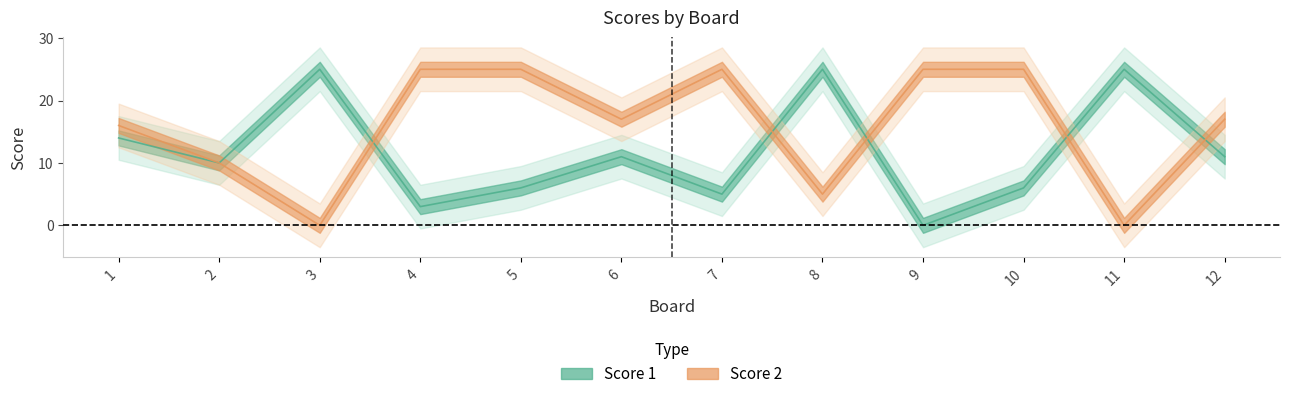

How many times do Score 1 and Score 2 cross each other?

5